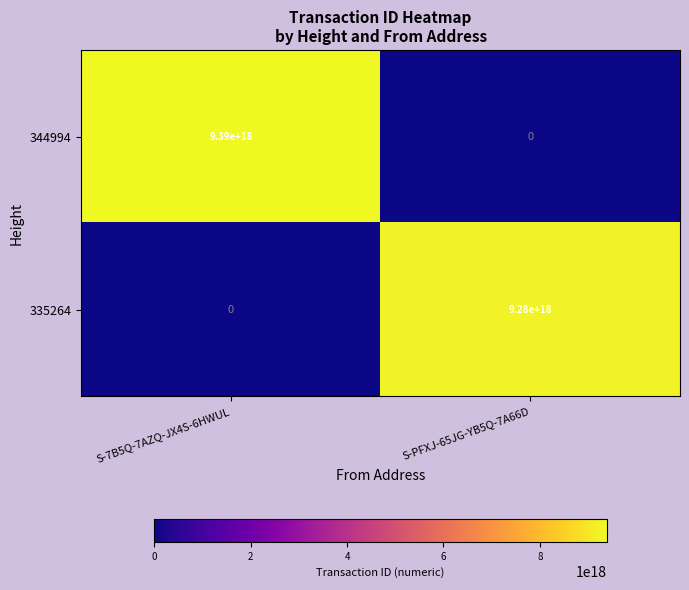

True or false: 335264 has a value of 0 at S-7B5Q-7AZQ-JX4S-6HWUL.

True